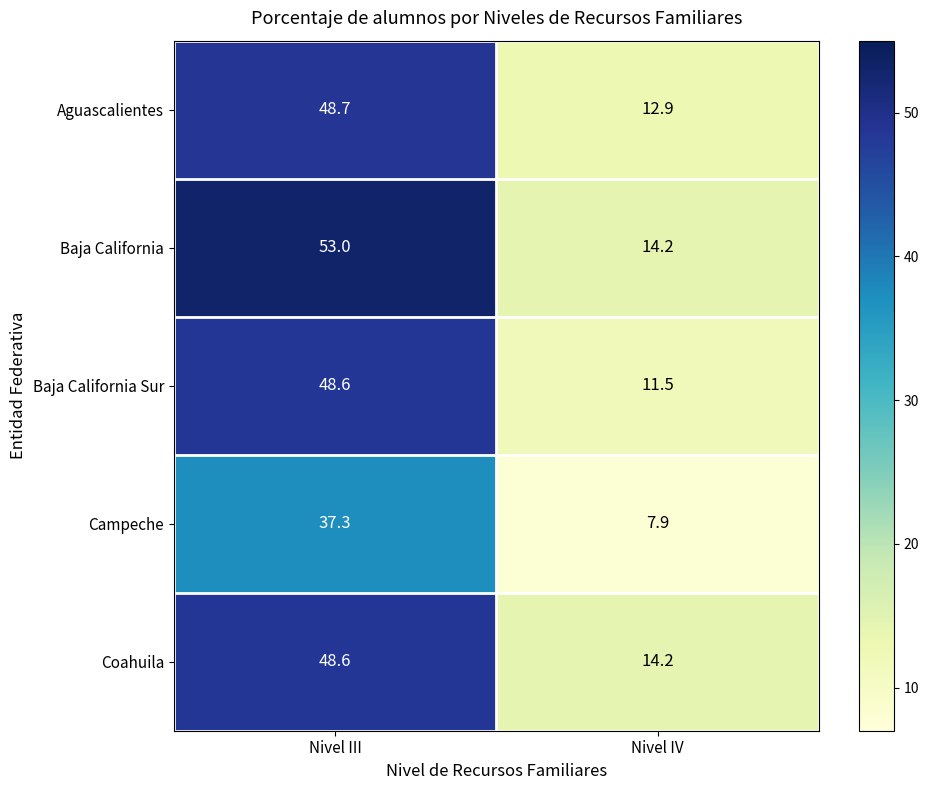

Reading left to right, list all the values displayed in this chart.

Aguascalientes: 48.7	12.9
Baja California: 53.0	14.2
Baja California Sur: 48.6	11.5
Campeche: 37.3	7.9
Coahuila: 48.6	14.2